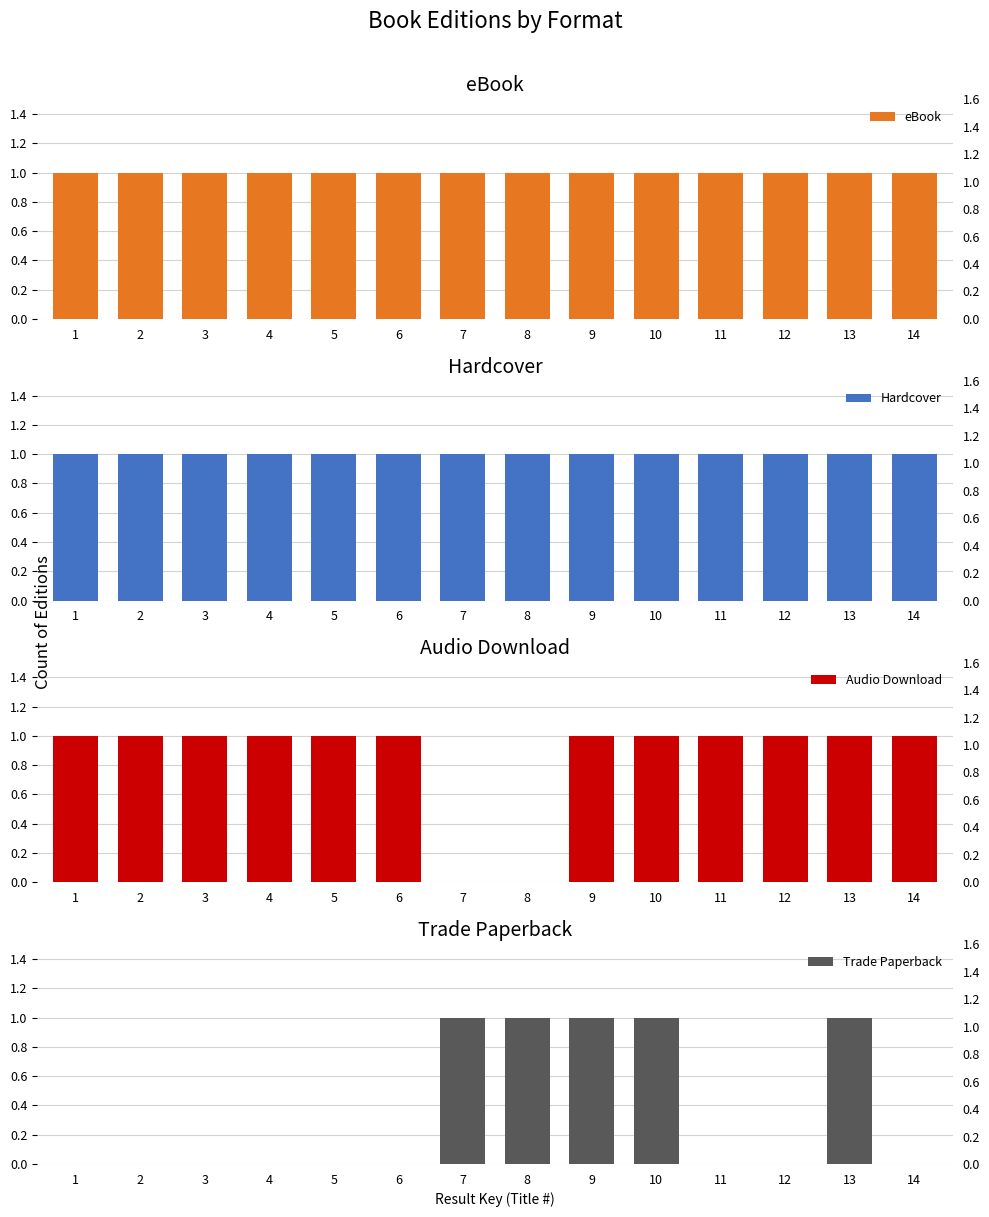

At how many categories does at least one series exceed 0?

14